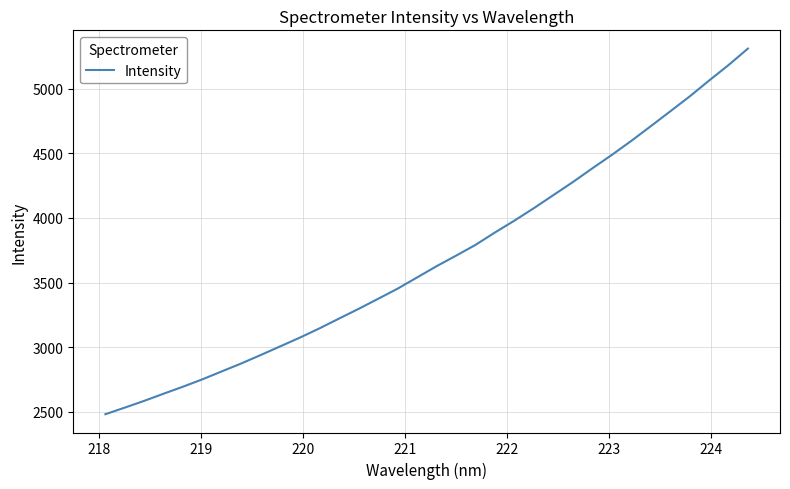

How many values are below 3626?

17